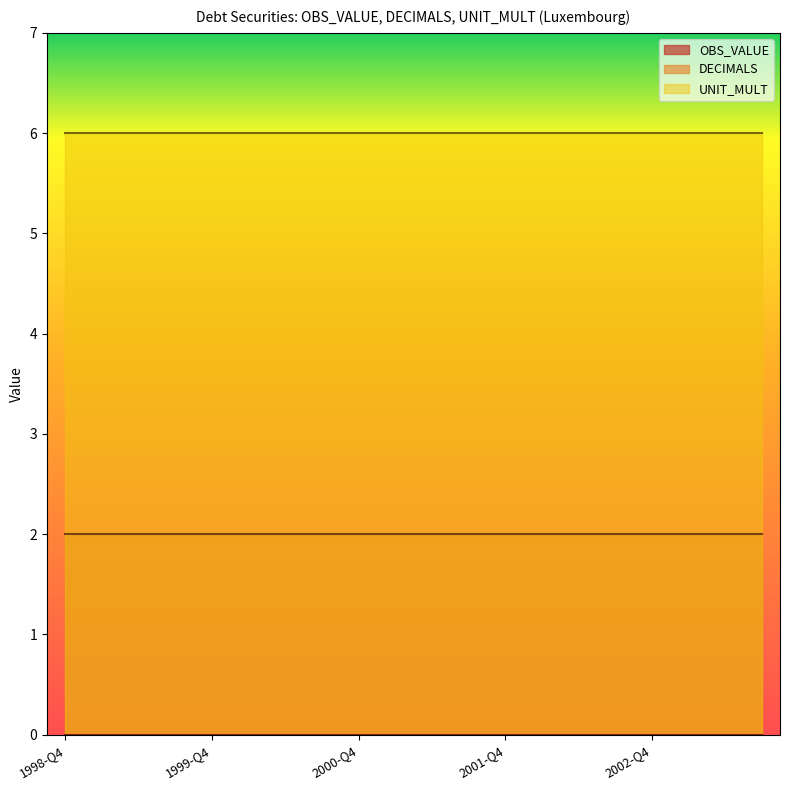

True or false: DECIMALS has a value of 3 at 2001-Q4.

False